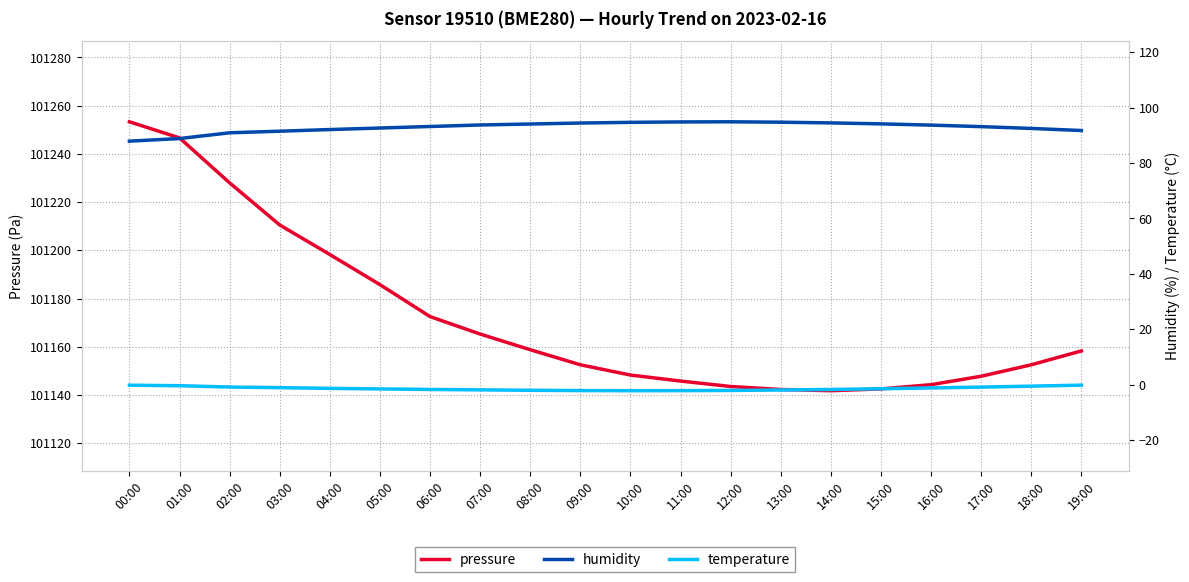

True or false: temperature and pressure cross at least once.

False